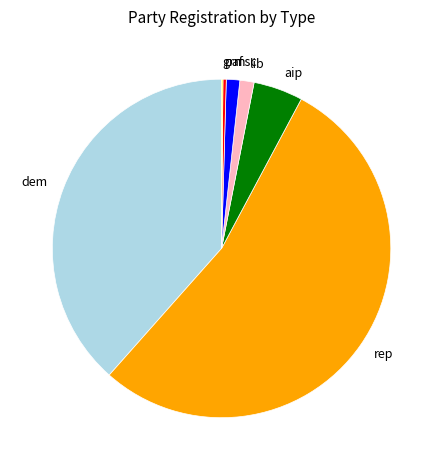

Between dem and msc, which is larger?

dem